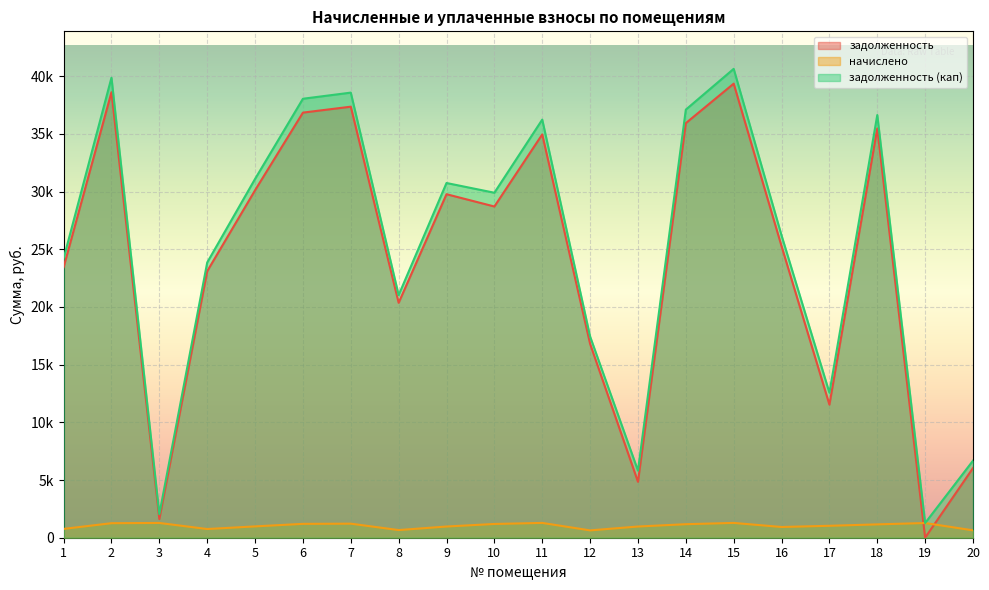

How many intersections are there between начислено and задолженность?

2